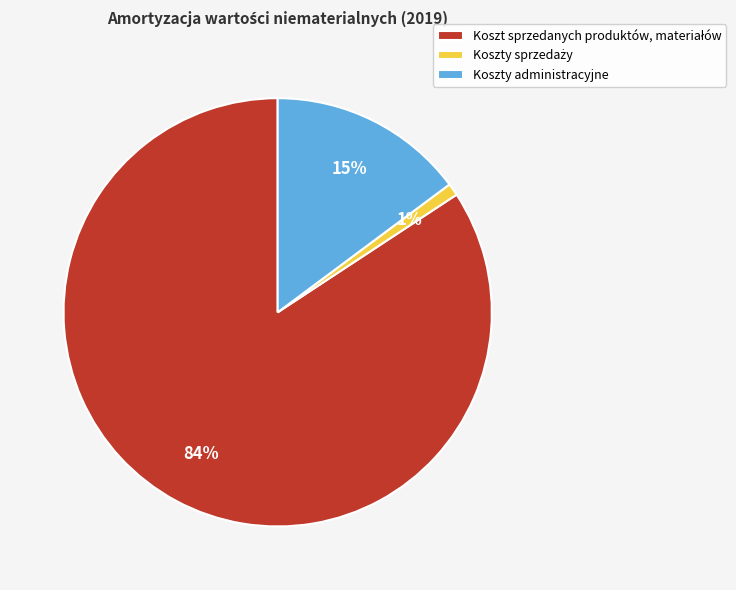

Is it true that Koszty administracyjne is 1% of the pie?

False